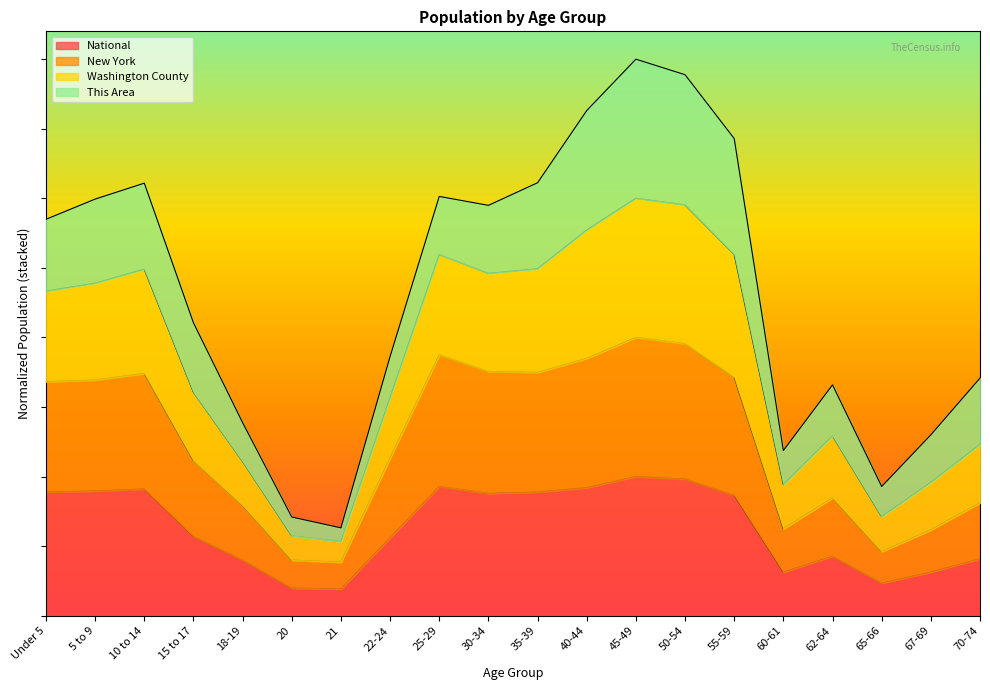

Which has a higher value, 21 or 50-54?

50-54